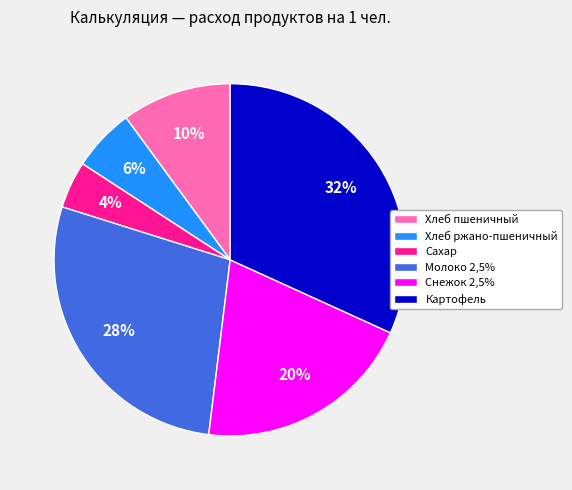

What is the largest slice in the pie chart?

Картофель